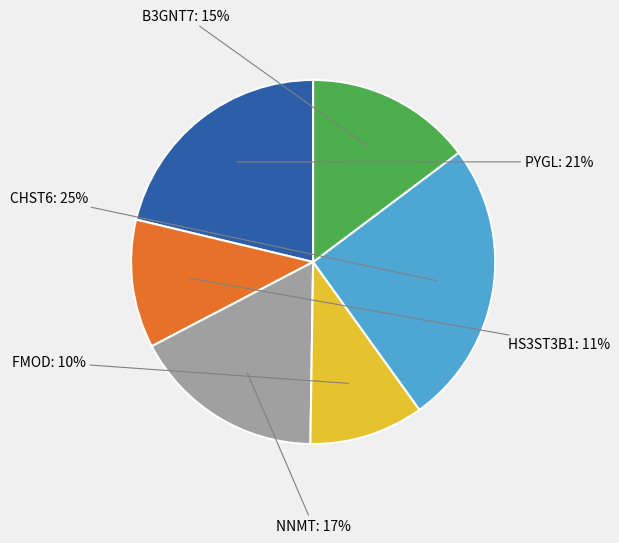

Is there a majority slice in this chart?

No